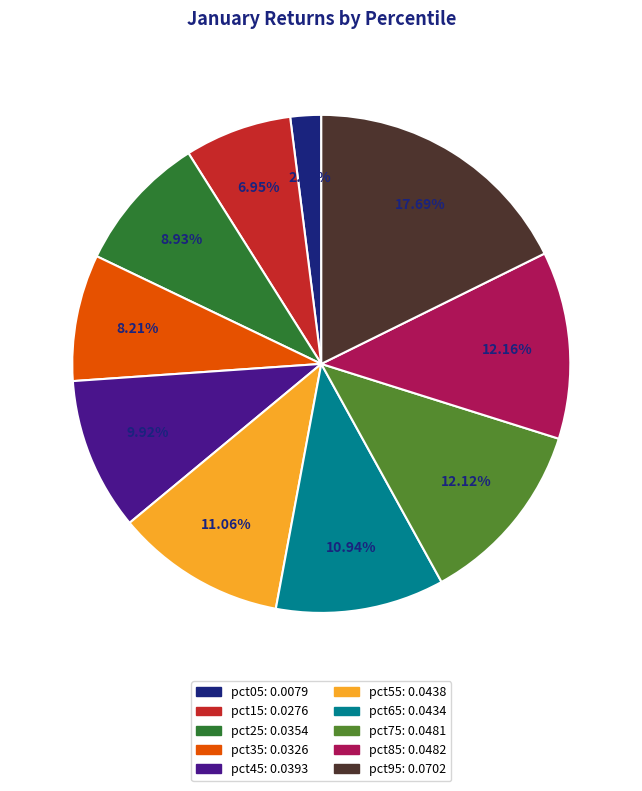

Which has a higher value, pct55 or pct75?

pct75